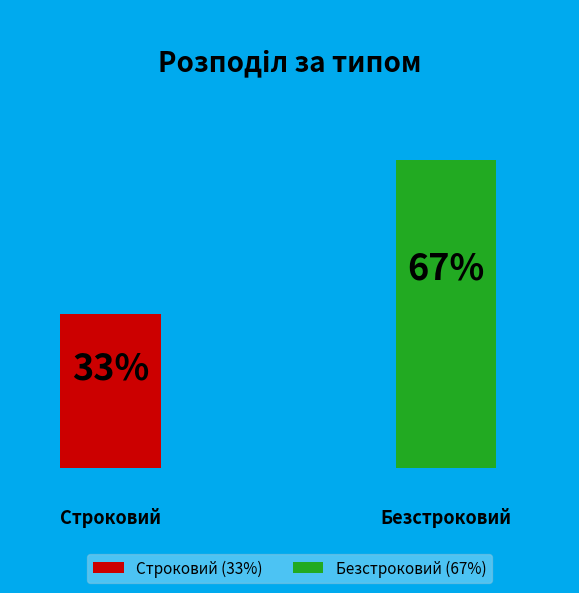

Rank the categories by value from lowest to highest.

Строковий, Безстроковий